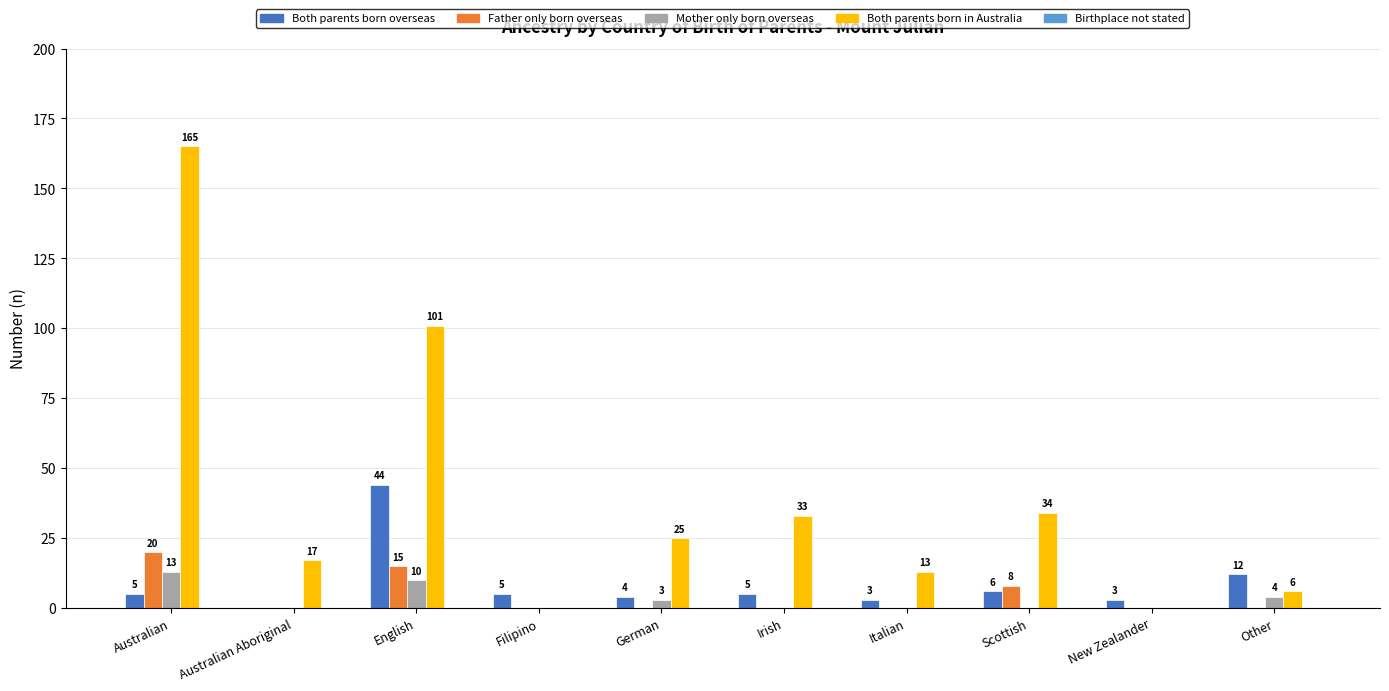

What is the maximum value for Both parents born in Australia?

165